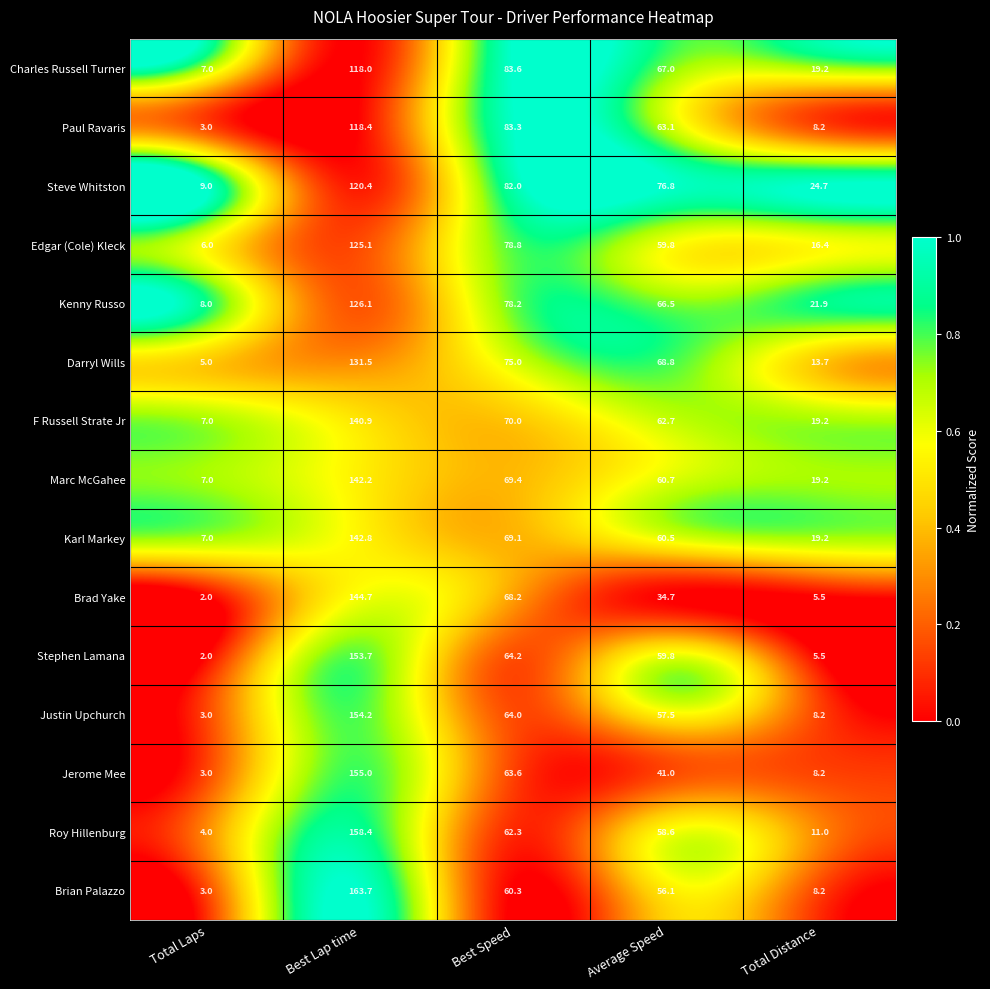

What is the sum of all Roy Hillenburg values?

294.3